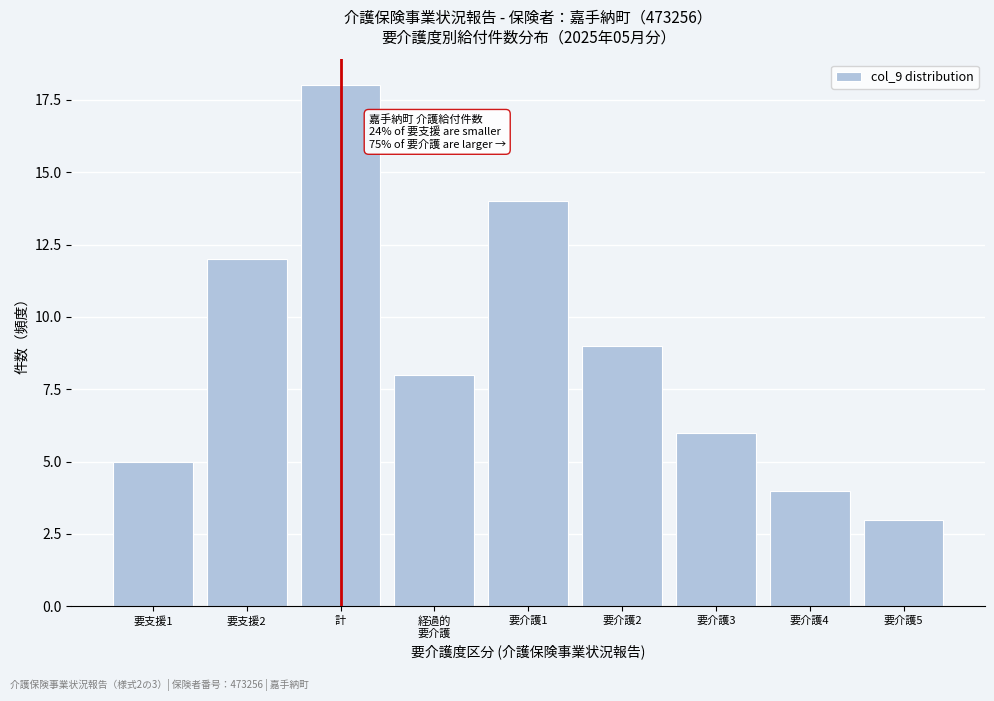

Reading right to left, extract all data points from this chart.

3	4	6	9	14	8	18	12	5